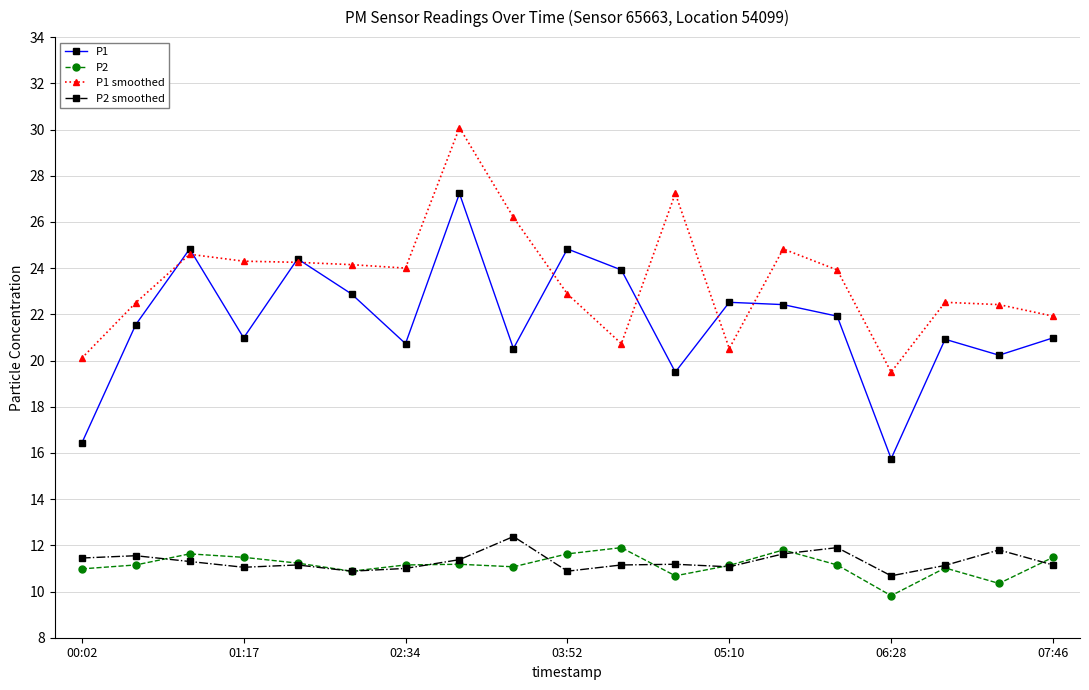

True or false: P2 and P1 cross at least once.

False